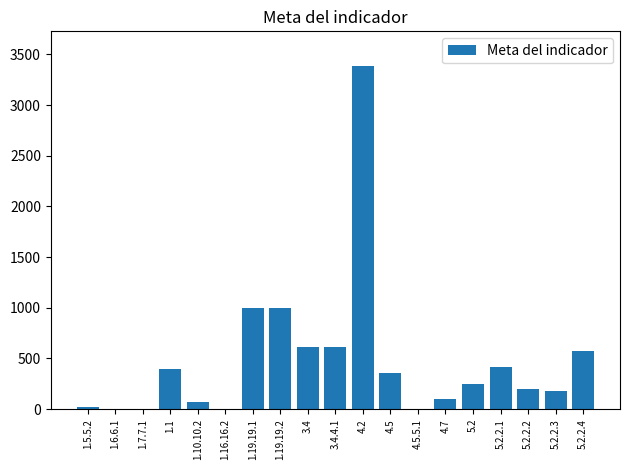

The value at 3.4.4.1 is 611. True or false?

True